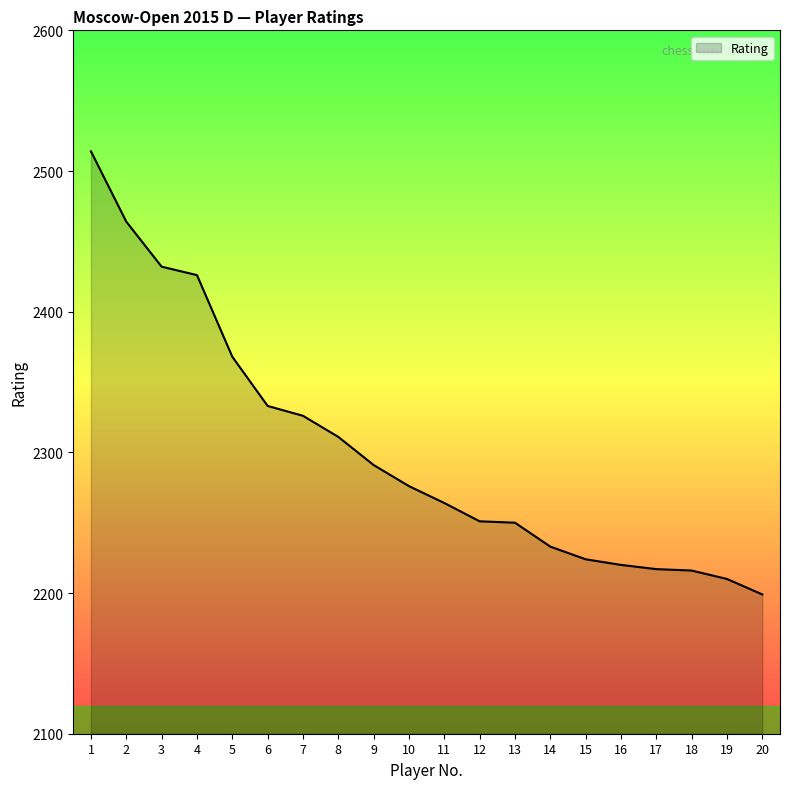

Which has a higher value, 4 or 6?

4